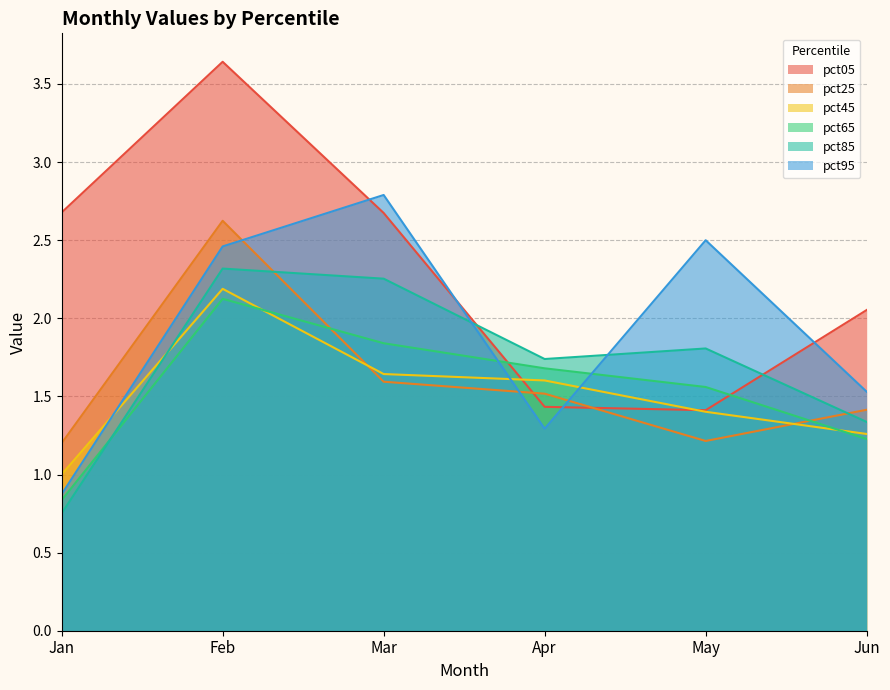

Which series has the largest range (max minus min)?

pct05